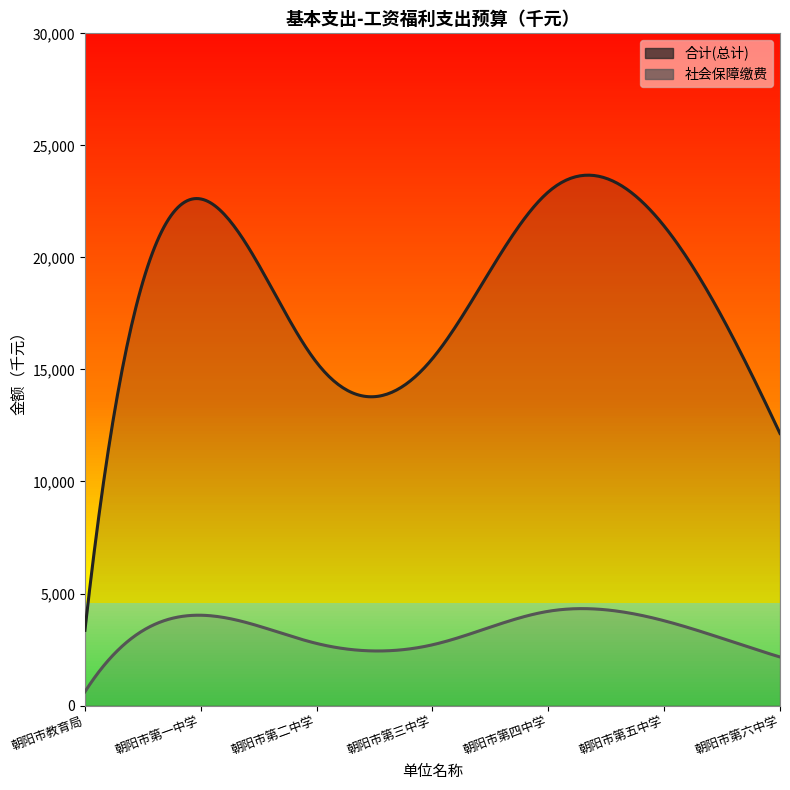

What is the value of the 社会保障缴费 point at the 5th from the left?

4207.9